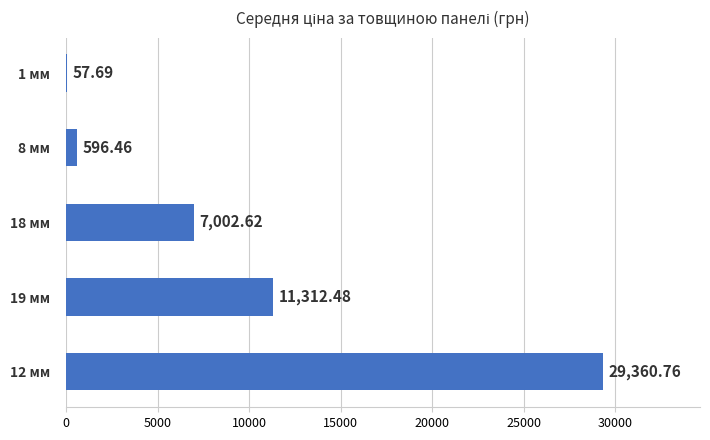

What is the maximum value shown in the chart?

29360.8